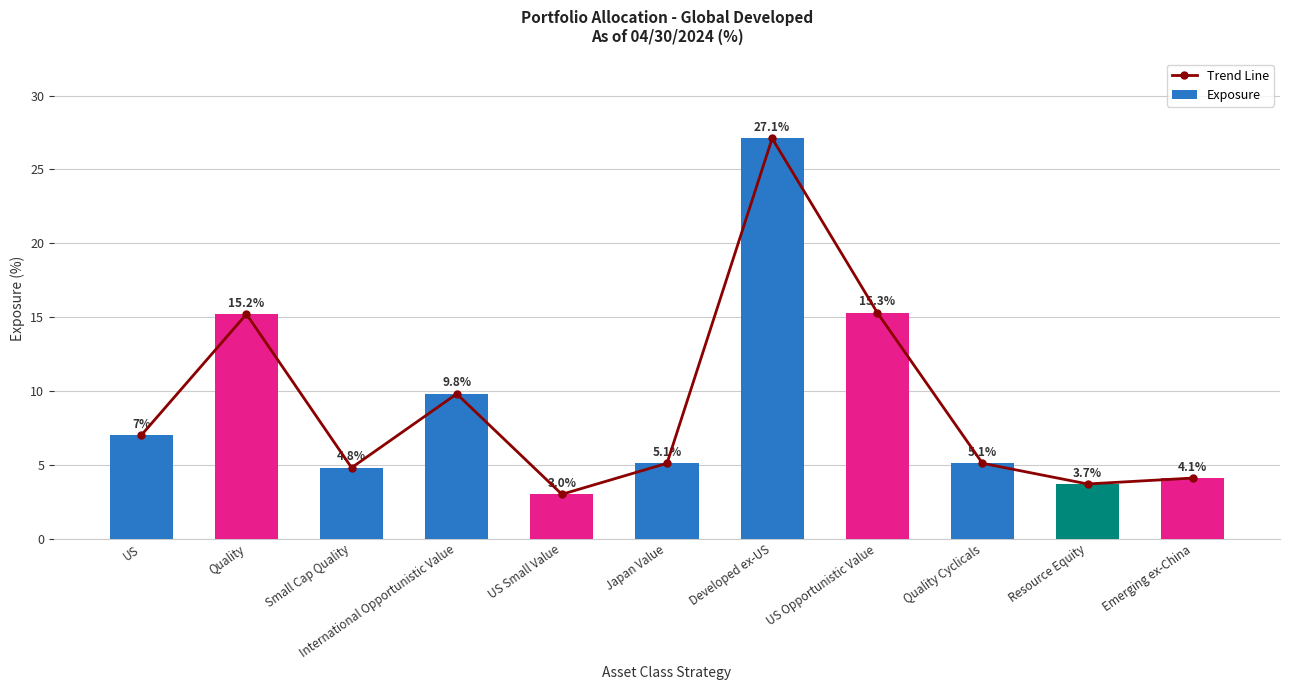

At US Opportunistic Value, list the series in order from largest to smallest.

Trend Line, Exposure